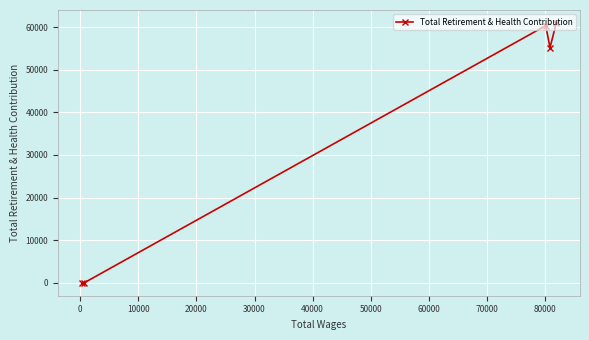

What is the sum of all values?

176528